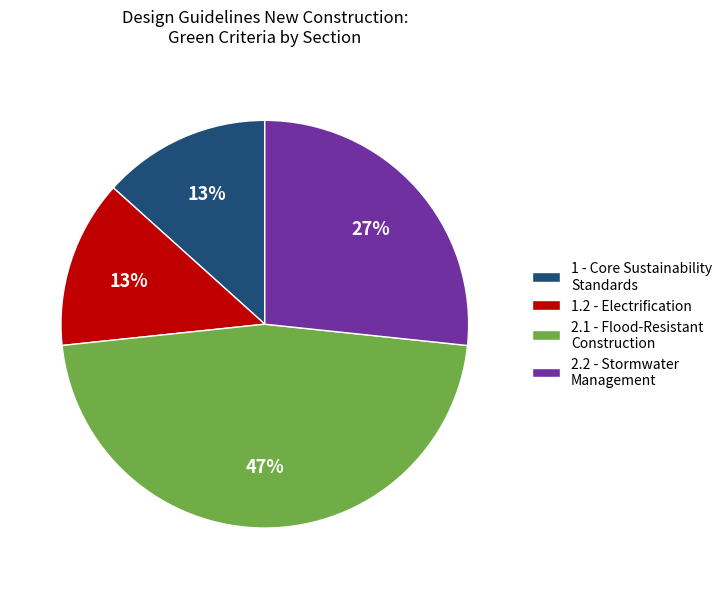

Do 2.1 - Flood-Resistant Construction and 2.2 - Stormwater Management together represent more than half of the pie?

Yes